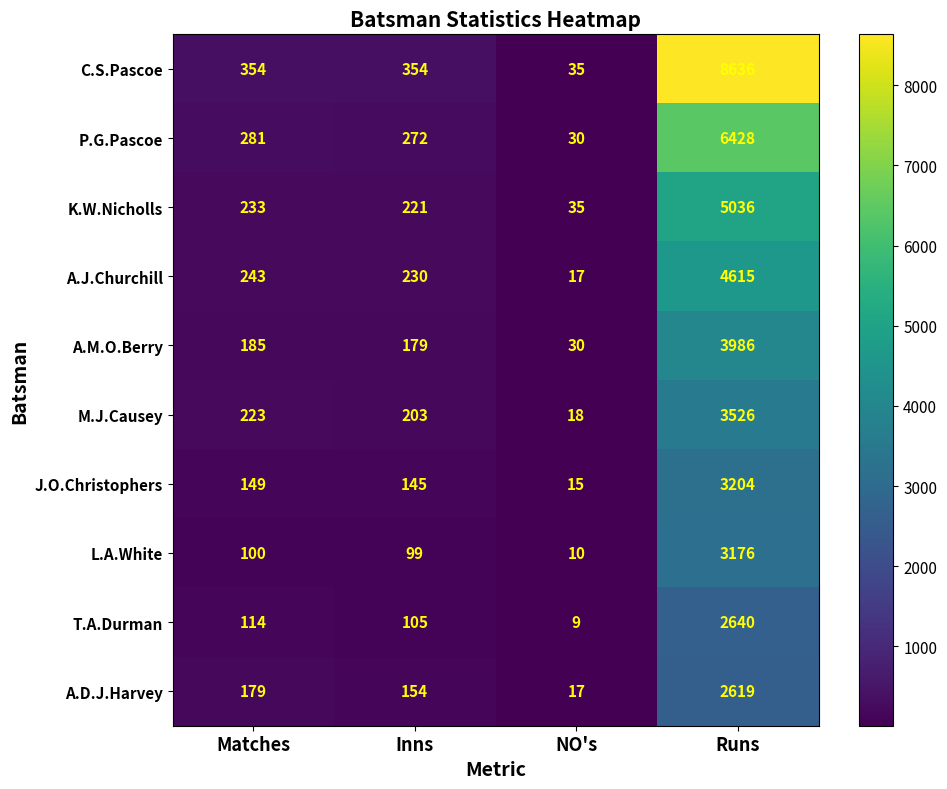

The C.S.Pascoe series shows 9 at NO's. True or false?

False